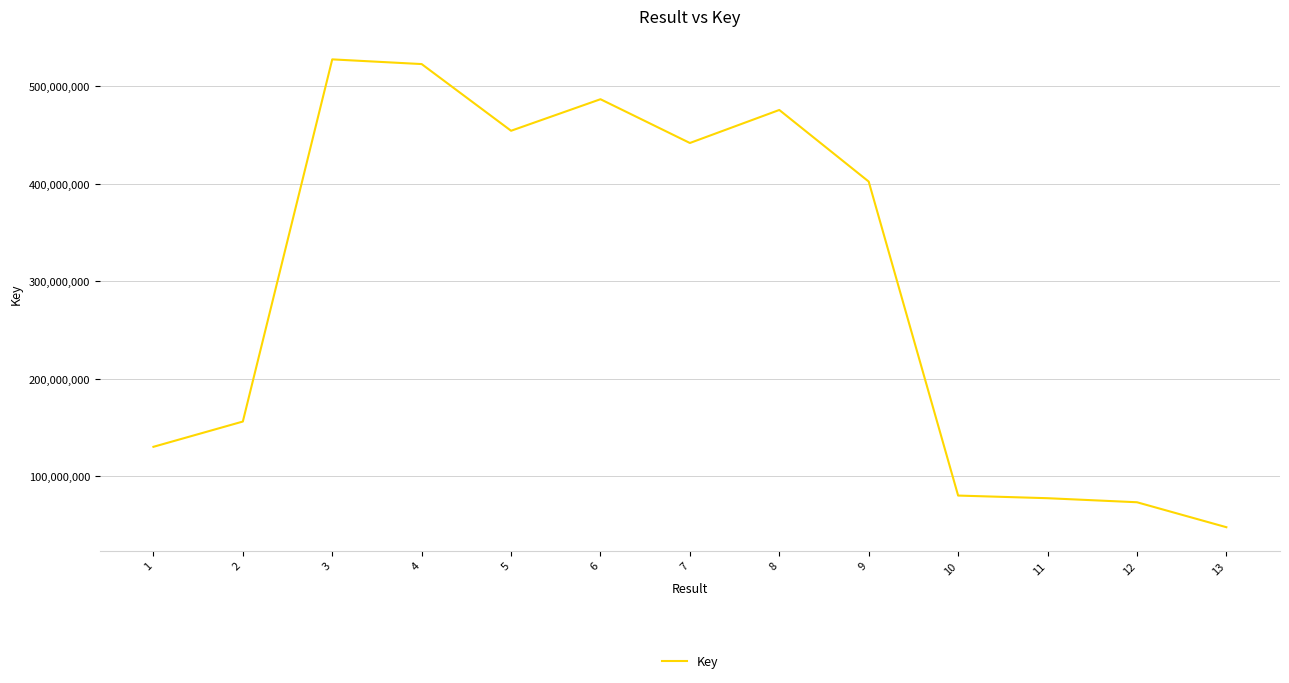

Which has a higher value, 7 or 2?

7